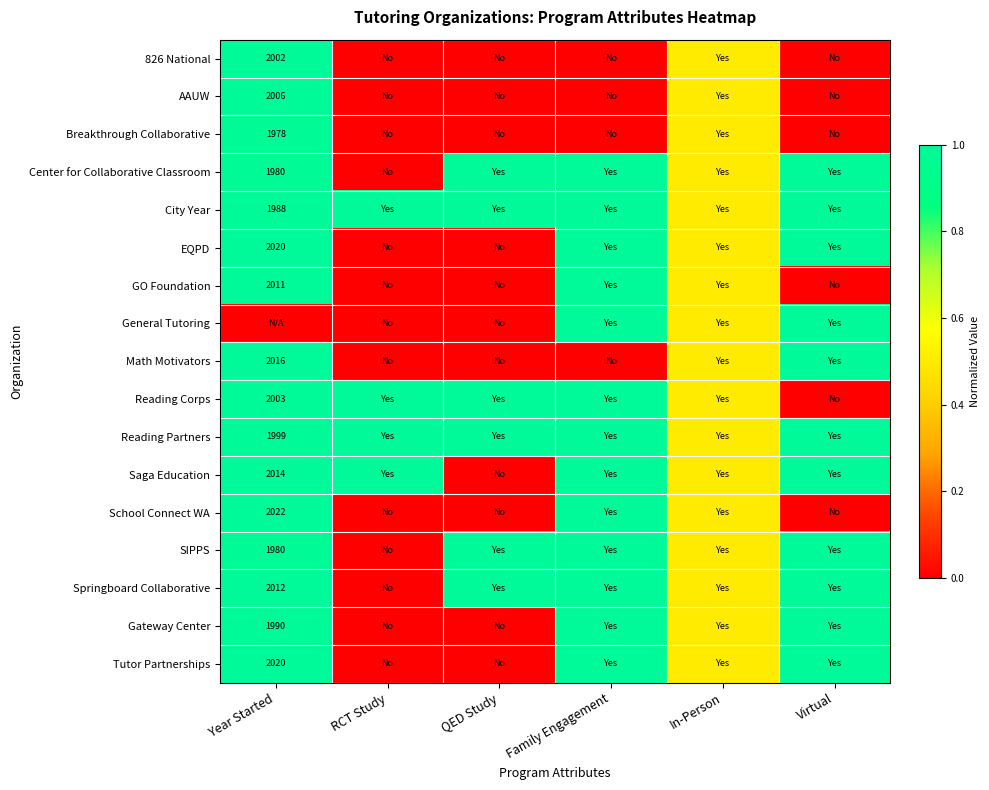

True or false: Tutor Partnerships has a value of 2020.0 at Year Started.

True